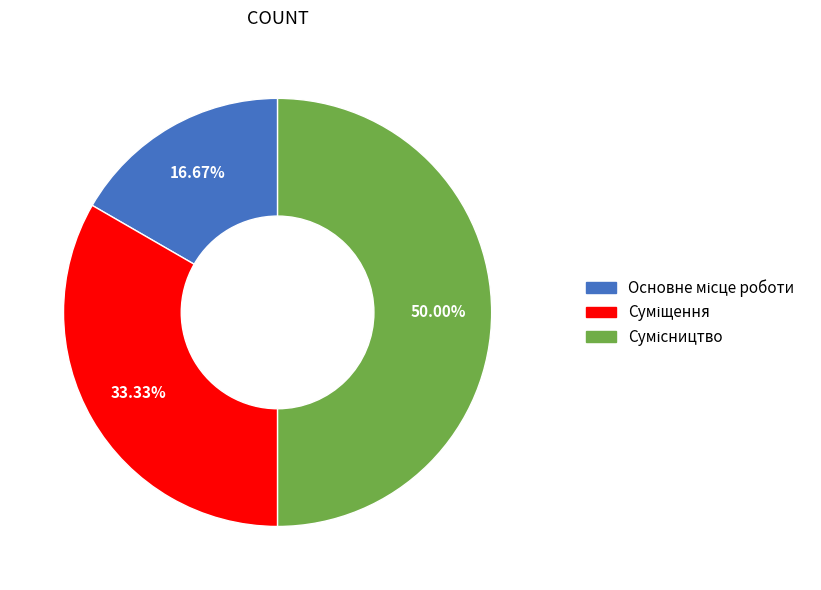

Count the number of slices in the pie.

3